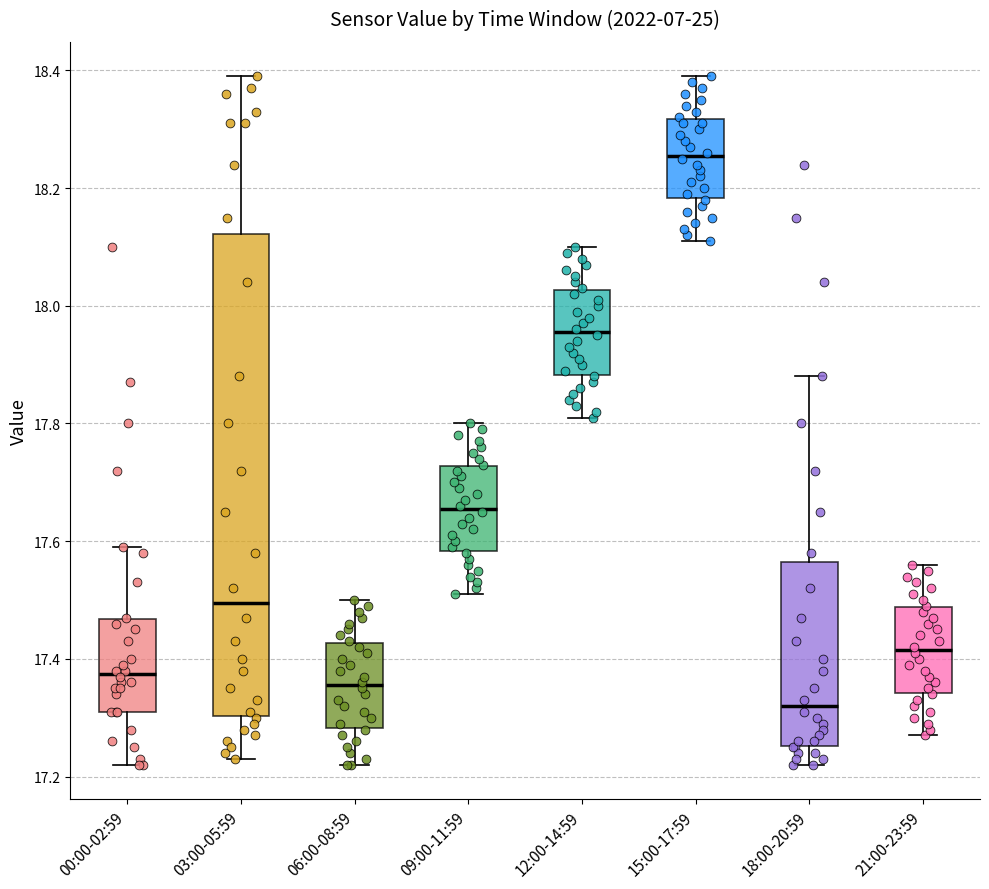

Reading left to right, transcribe this box plot: for each box, give where its median line is, the range the box spans, and where its two whiskers end, as read against the y-axis. The values are not printed on the chart, so give them approximately, as read against the axis.

00:00-02:59: median 17.38, box 17.32 to 17.46, whiskers 17.22 to 17.60
03:00-05:59: median 17.50, box 17.30 to 18.12, whiskers 17.24 to 18.40
06:00-08:59: median 17.36, box 17.28 to 17.42, whiskers 17.22 to 17.50
09:00-11:59: median 17.66, box 17.58 to 17.72, whiskers 17.52 to 17.80
12:00-14:59: median 17.96, box 17.88 to 18.02, whiskers 17.82 to 18.10
15:00-17:59: median 18.26, box 18.18 to 18.32, whiskers 18.12 to 18.40
18:00-20:59: median 17.32, box 17.26 to 17.56, whiskers 17.22 to 17.88
21:00-23:59: median 17.42, box 17.34 to 17.48, whiskers 17.28 to 17.56